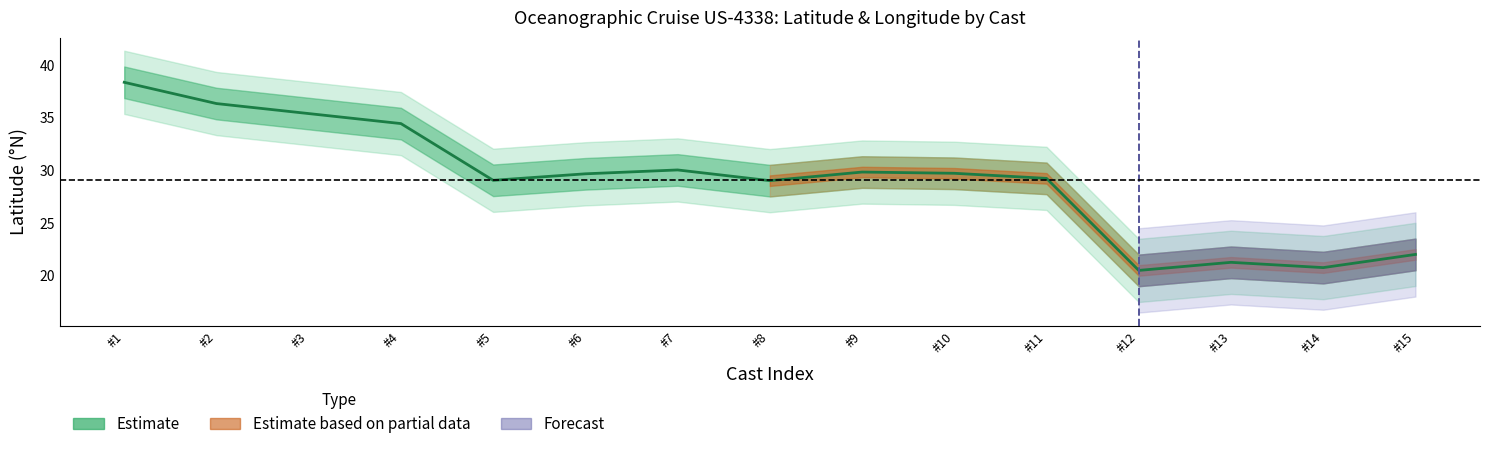

Which label corresponds to the largest value in the chart?

#1